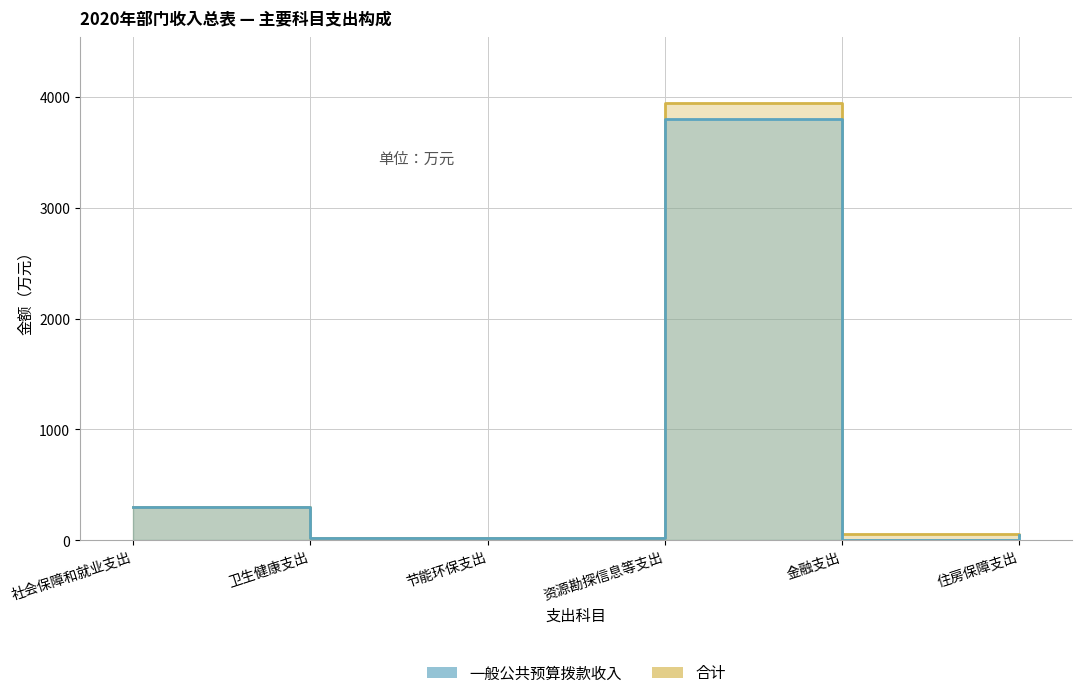

True or false: 合计 and 一般公共预算拨款收入 intersect in this chart.

False